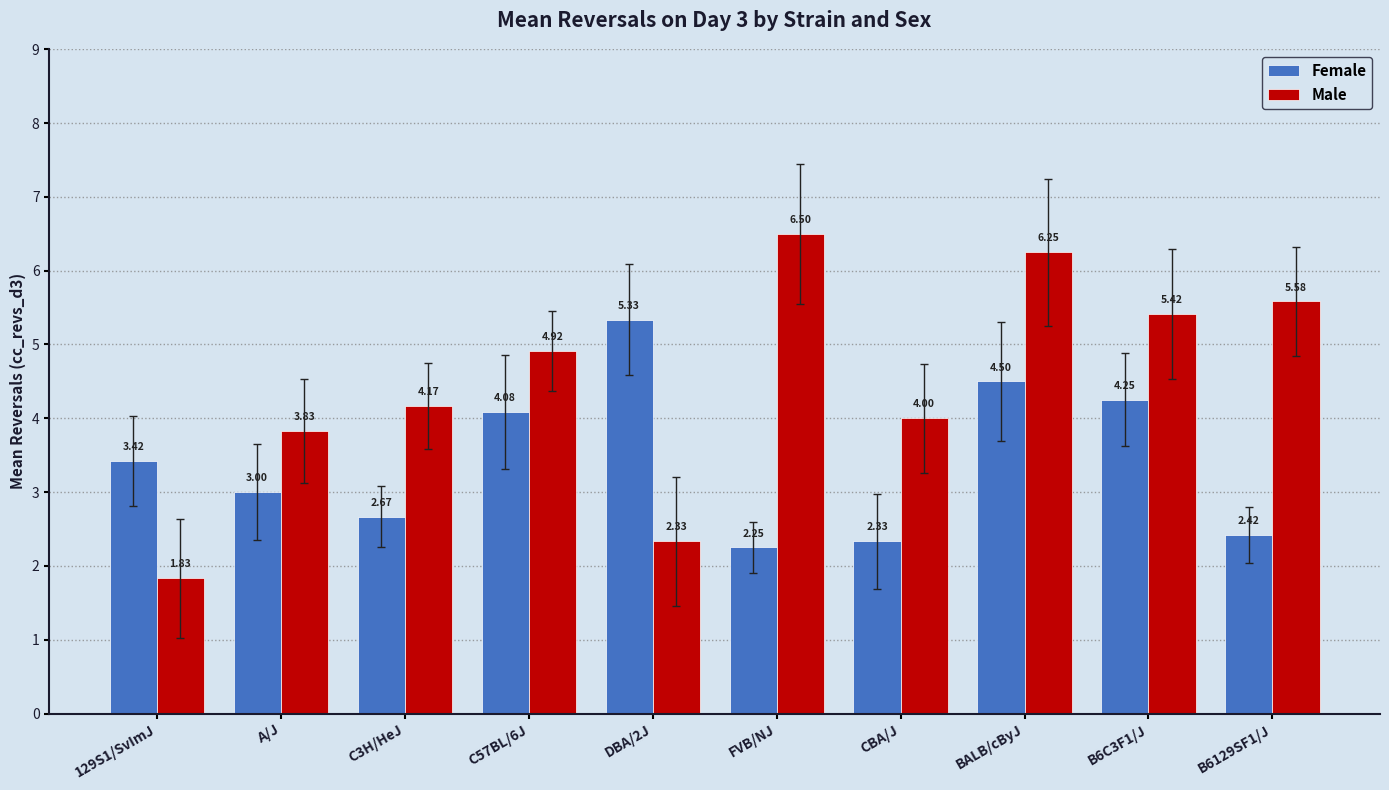

Which series changed the most between A/J and B6129SF1/J?

Male